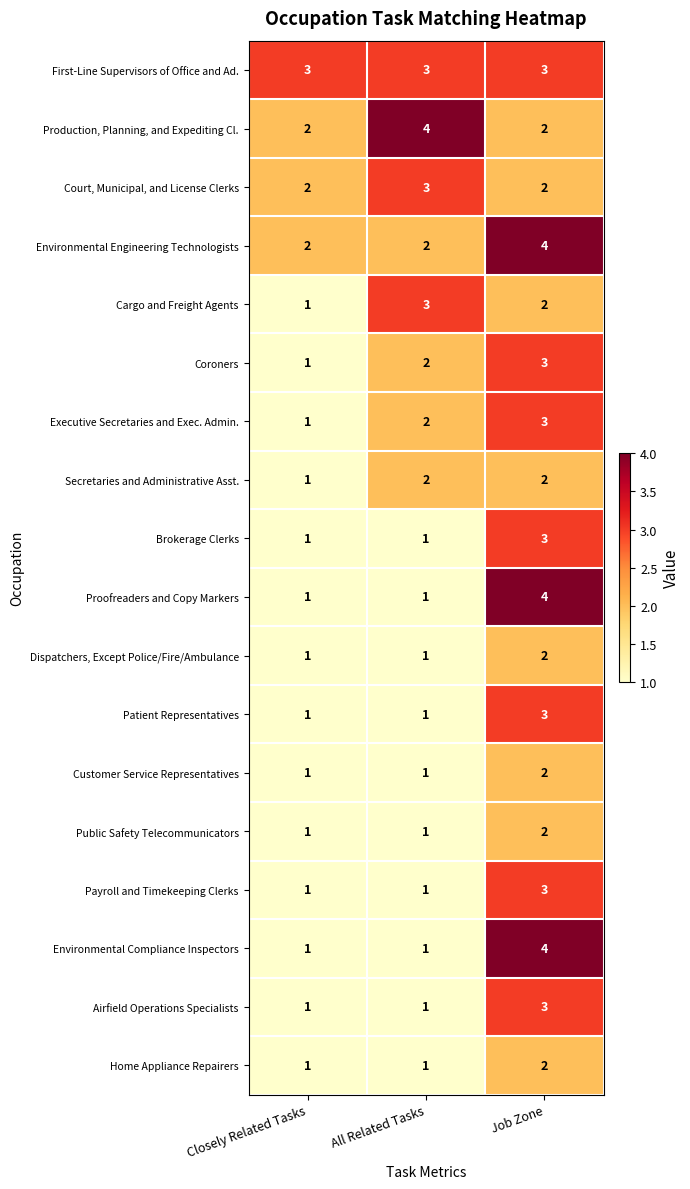

Which series has the largest total across all categories?

First-Line Supervisors of Office and Ad.